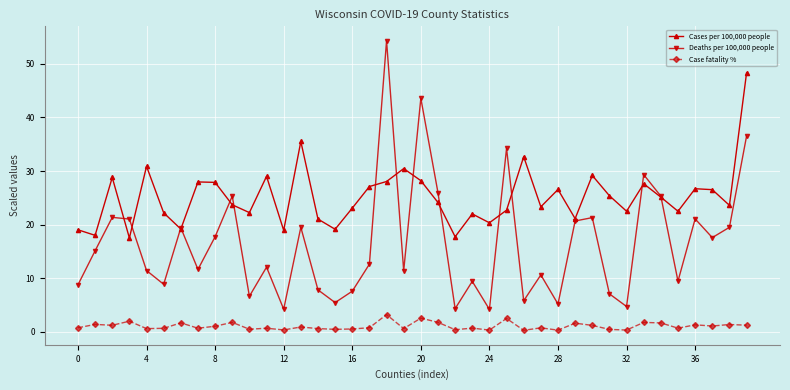

What is the maximum value shown in the chart?

54.3